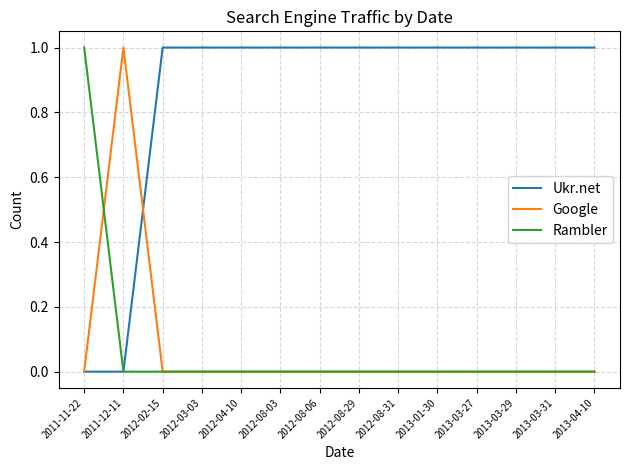

What are all the series names shown in the legend?

Ukr.net, Google, Rambler